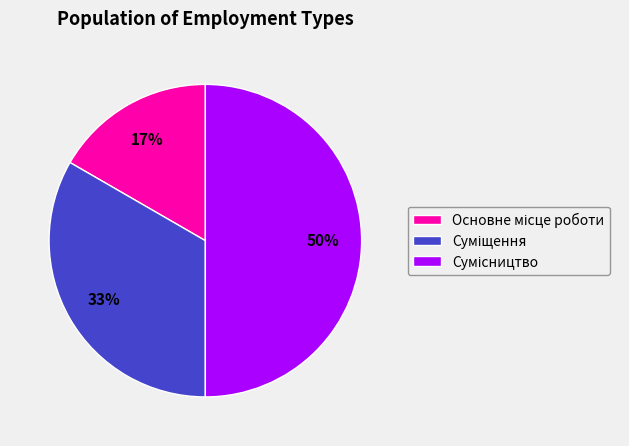

To the nearest percent, what is the difference between the largest and smallest slice percentages?

33%